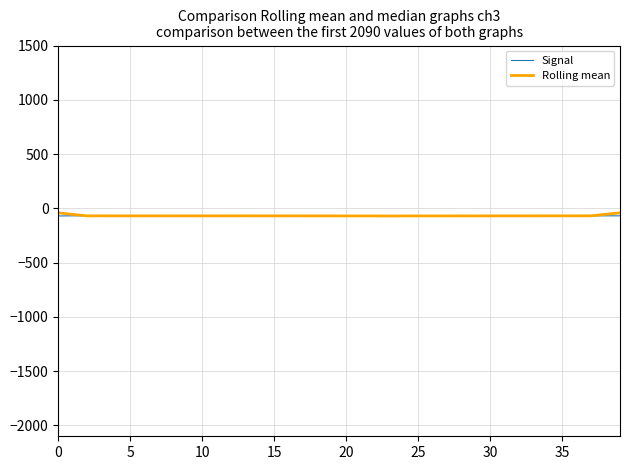

How many Signal values are between -70 and -69?

39